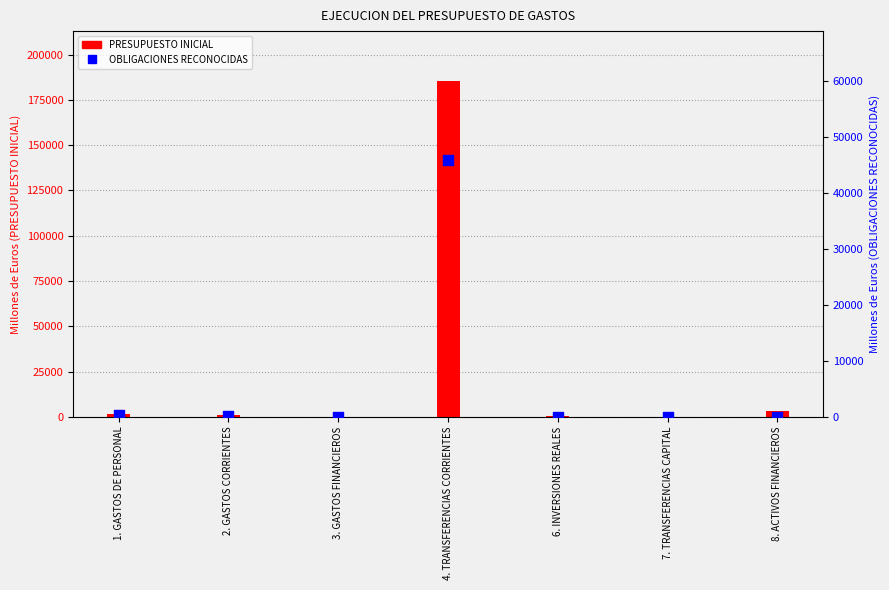

Which series has the largest total across all categories?

PRESUPUESTO INICIAL